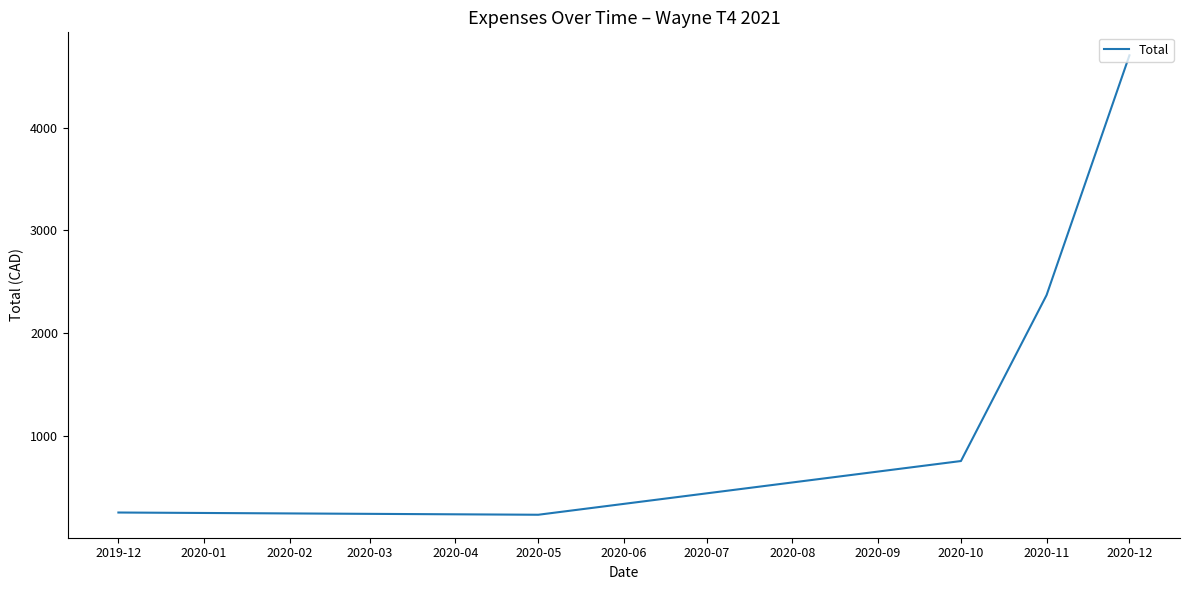

What is the maximum value shown in the chart?

4707.4